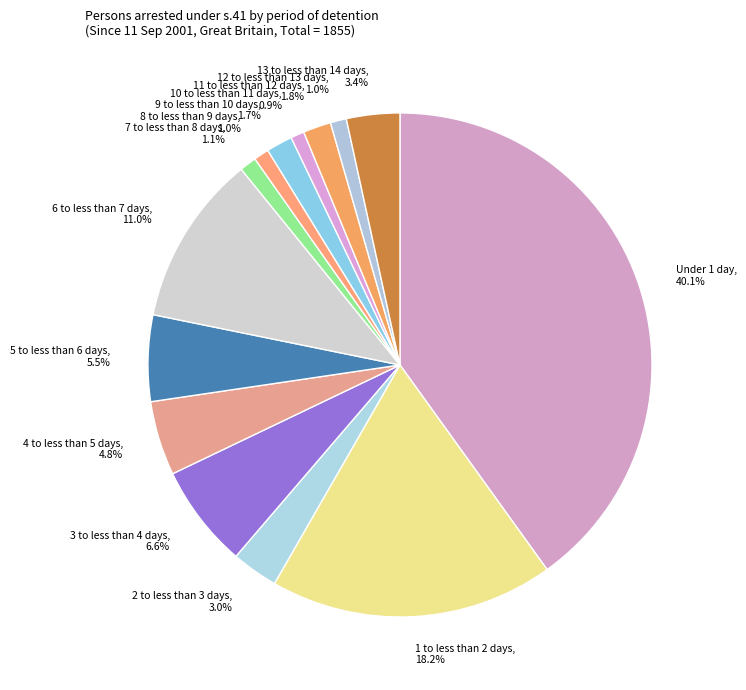

Which slice is the largest?

Under 1 day